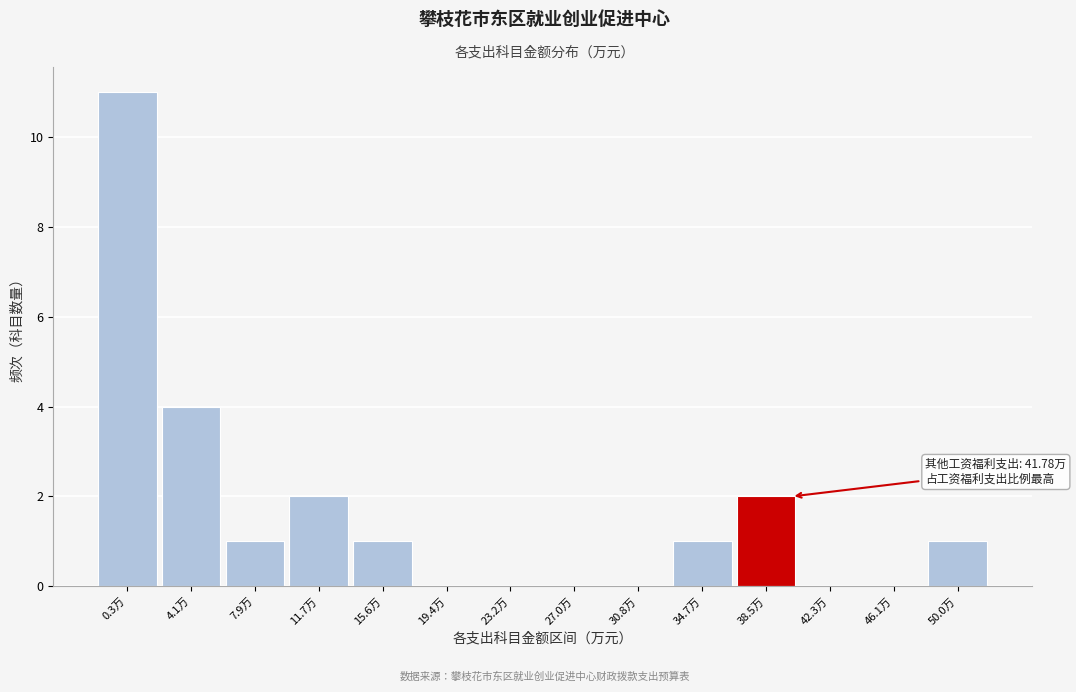

Reading right to left, transcribe all the data shown in this chart.

50.0万=1	46.1万=0	42.3万=0	38.5万=2	34.7万=1	30.8万=0	27.0万=0	23.2万=0	19.4万=0	15.6万=1	11.7万=2	7.9万=1	4.1万=4	0.3万=11